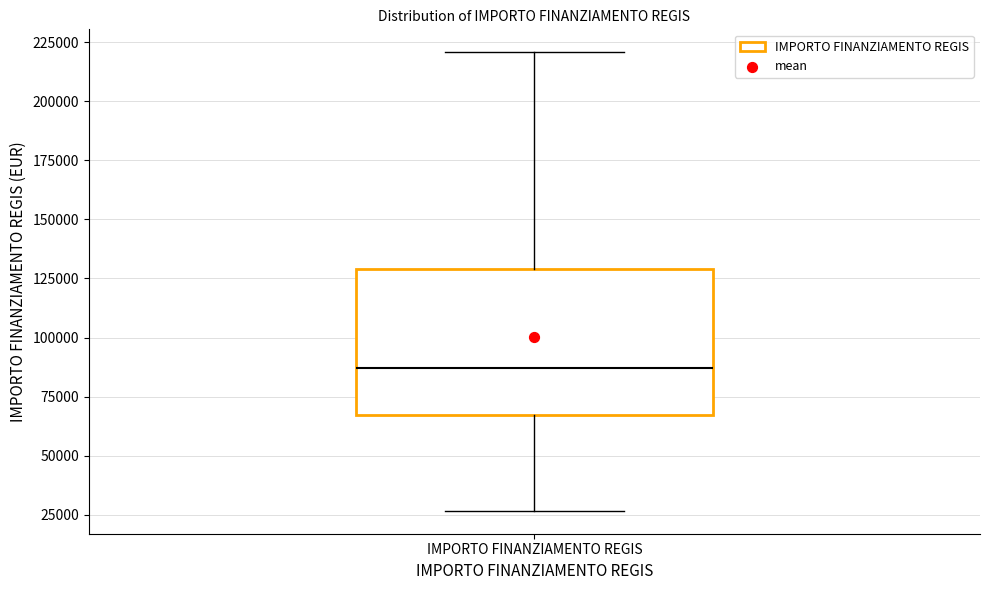

Transcribe this box plot: give where the median line is, the range the box spans, and where the two whiskers end, as read against the y-axis. The values are not printed on the chart, so give them approximately, as read against the axis.

median 85000, box 65000 to 130000, whiskers 25000 to 220000